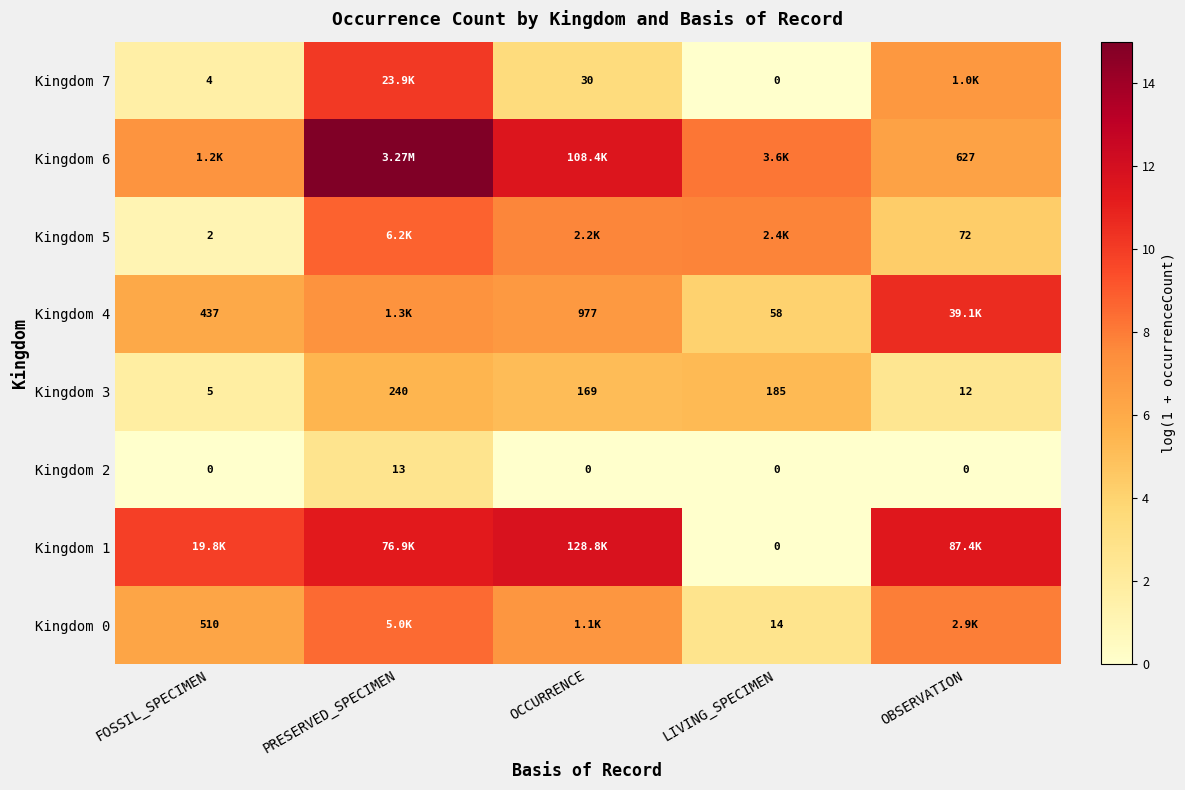

Where does the Kingdom 3 series first go above 169?

PRESERVED_SPECIMEN